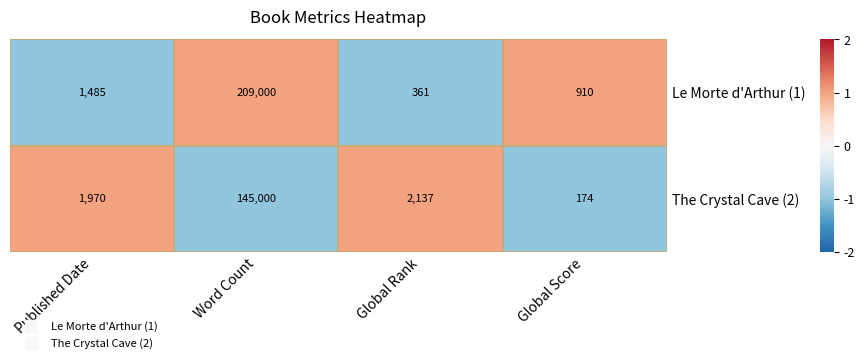

At which category is the sum across all series the highest?

Word Count